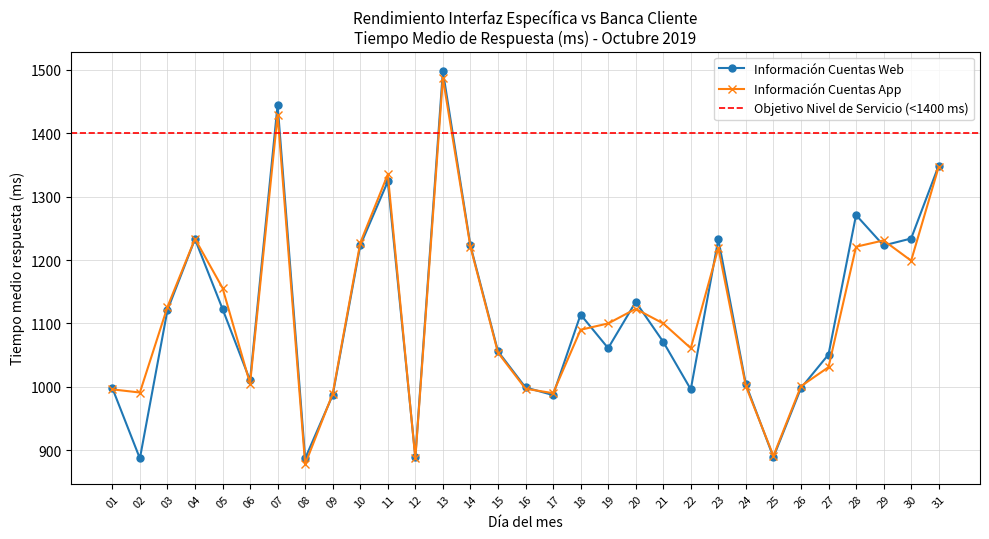

At which label is Información Cuentas App (Tiempo medio respuesta) closest to 1182?

30